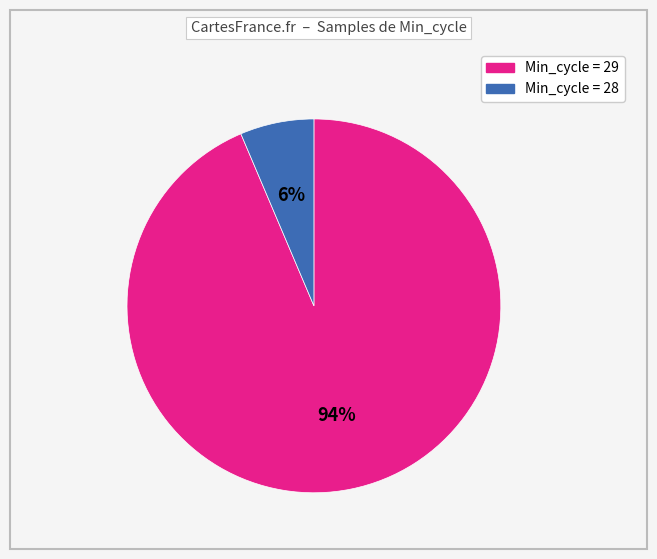

What is the largest slice in the pie chart?

94%